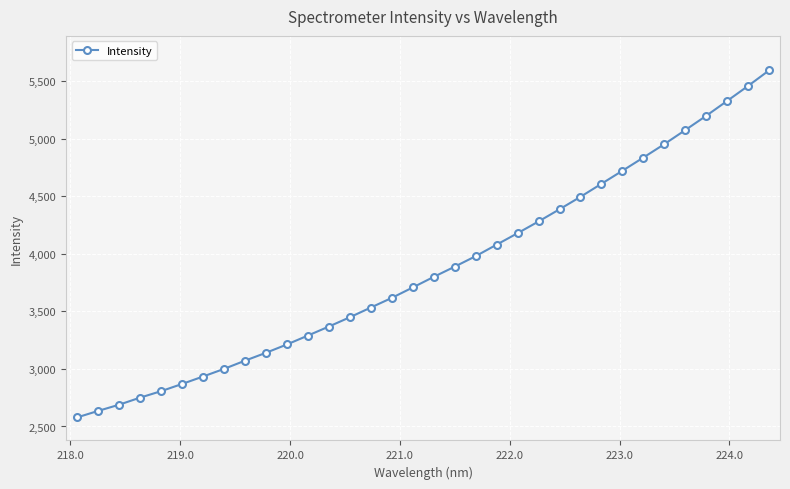

What is the value of the 17th point from the left?

3708.3